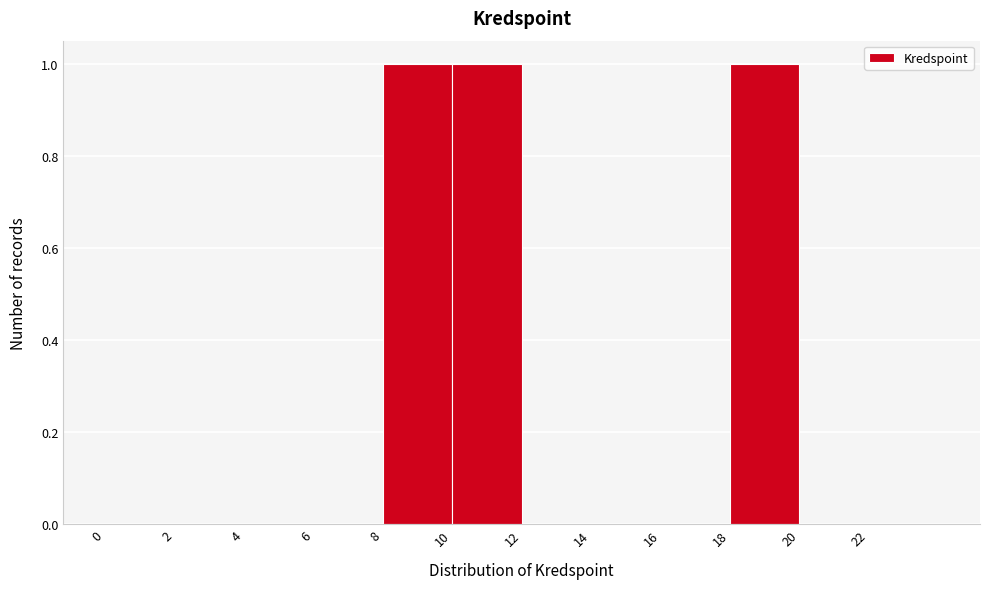

Reading left to right, list every bar in this chart as the range it spans on the x-axis followed by its height. The values are not printed on the chart, so give them approximately, as read against the axis.

0 to 2: 0
2 to 4: 0
4 to 6: 0
6 to 8: 0
8 to 10: 1
10 to 12: 1
12 to 14: 0
14 to 16: 0
16 to 18: 0
18 to 20: 1
20 to 22: 0
22 to 24: 0